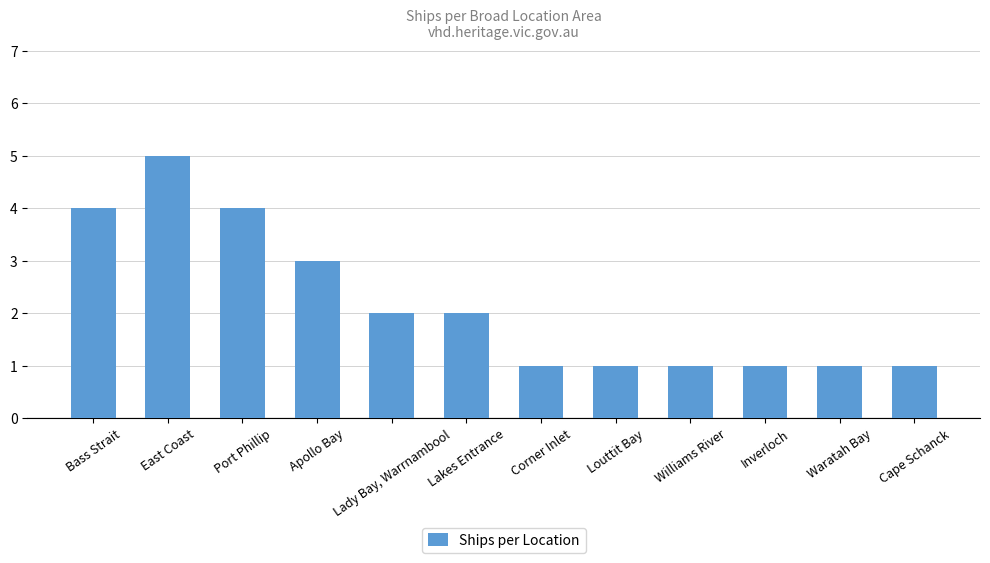

Where is the data nearest to the value 3?

Apollo Bay